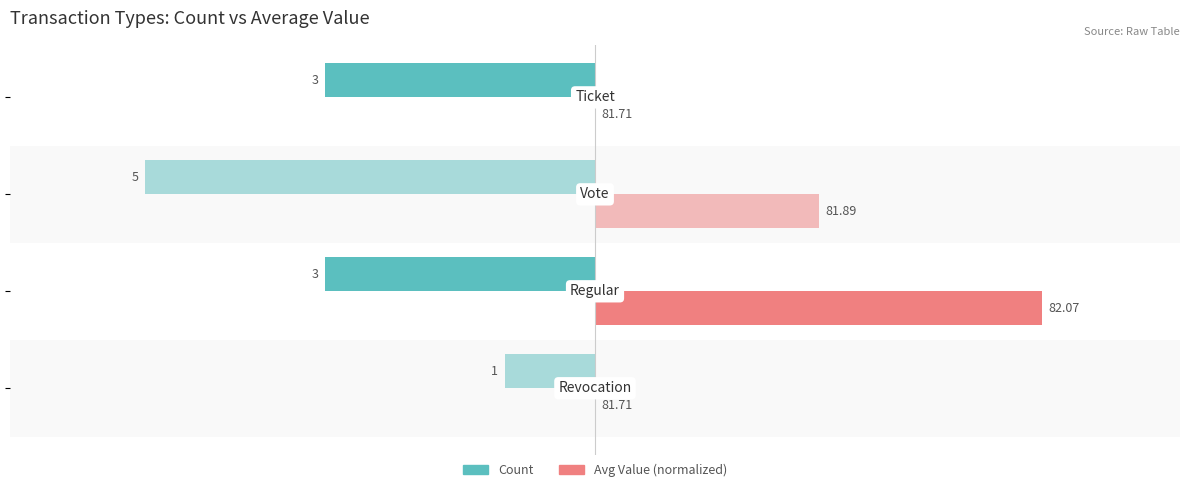

List the series in order of their overall mean, lowest first.

Count, Avg Value (normalized)